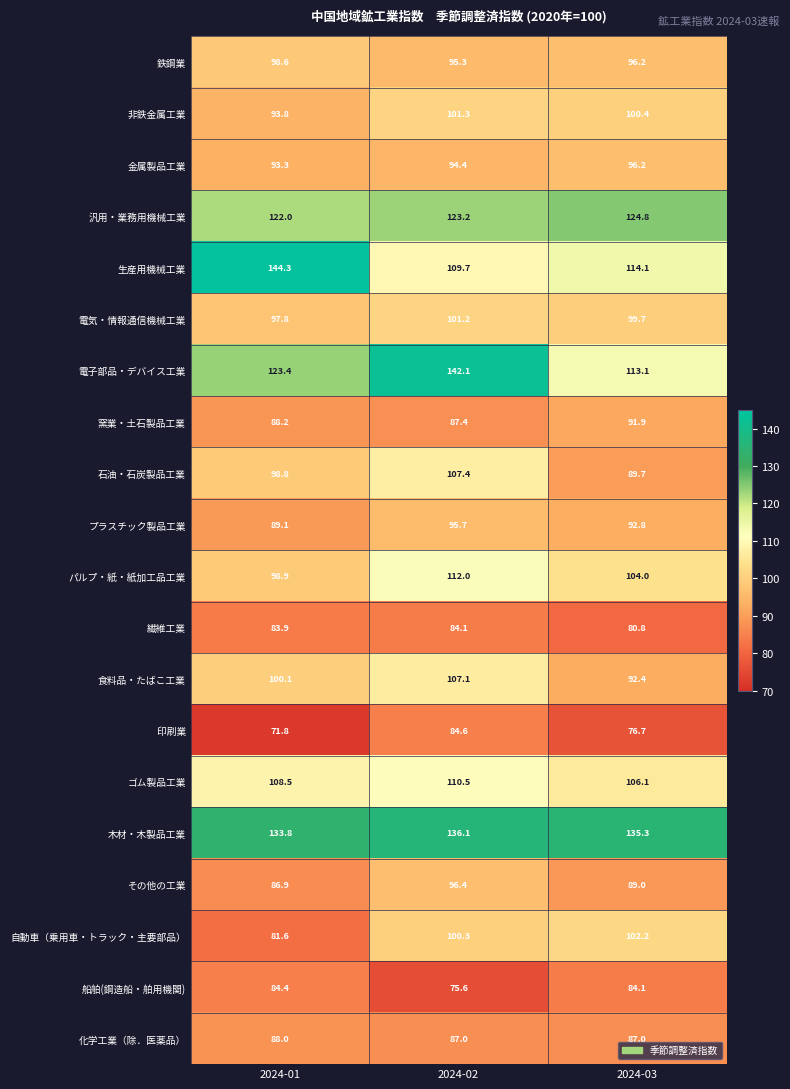

How many data points in 印刷業 are above 76?

2